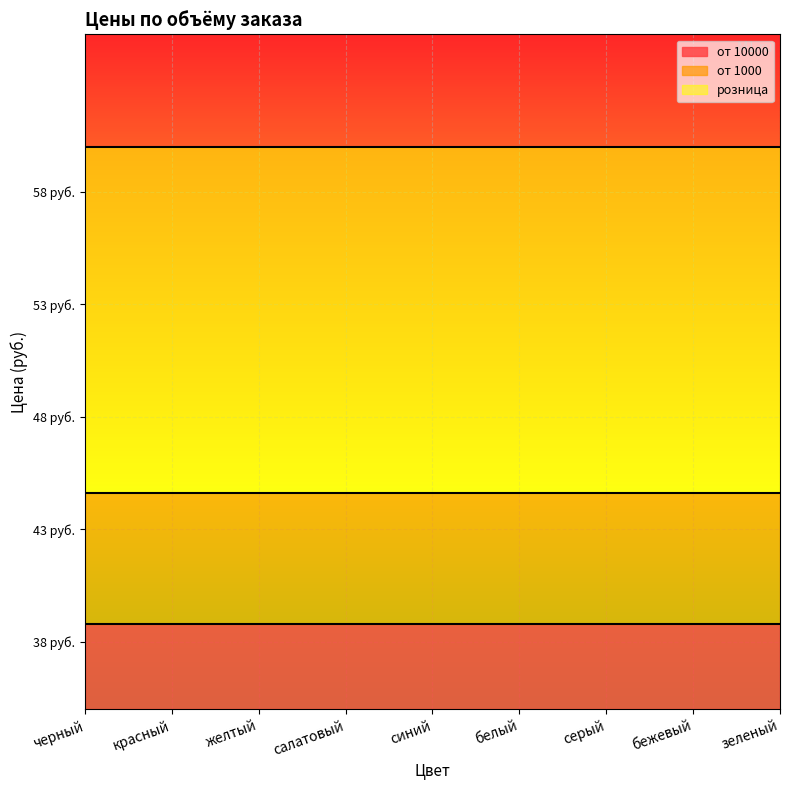

True or false: от 10000 has more than 1 points higher than both neighbors.

False